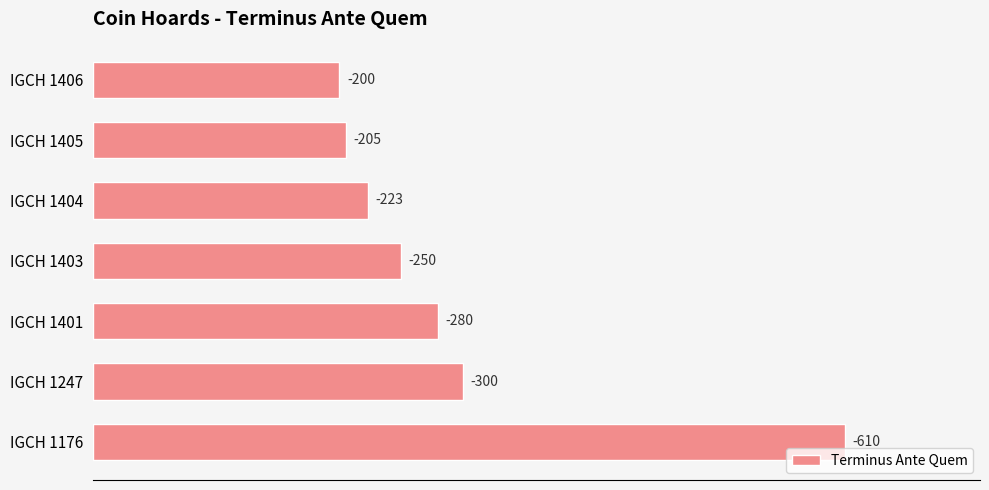

Are the bars grouped side by side (vs. stacked)?

No